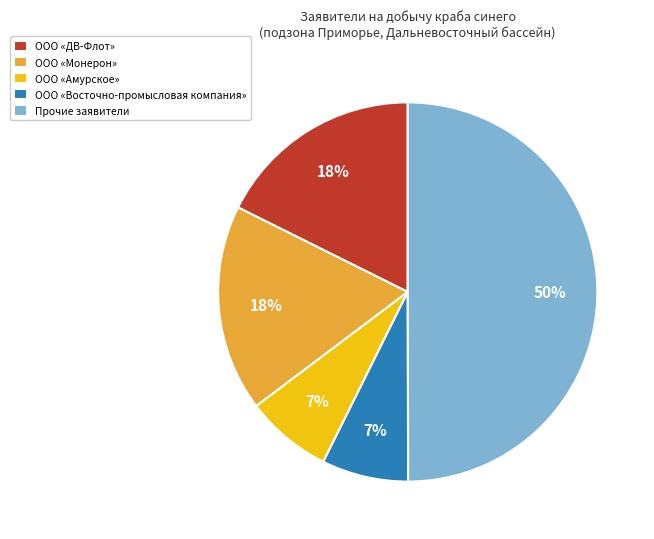

How many segments does this pie chart have?

5